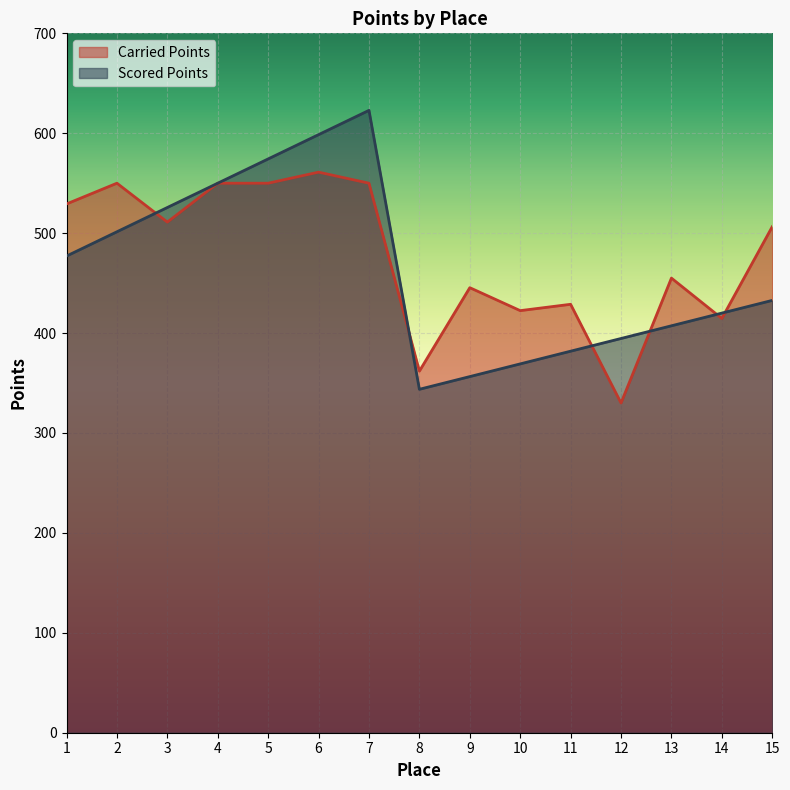

Reading right to left, what are all the values shown in this chart?

Carried Points: 15=506.5	14=414.6	13=455.0	12=330.0	11=428.8	10=422.5	9=445.4	8=361.9	7=550.0	6=561.1	5=550.0	4=550.0	3=511.1	2=550.0	1=529.2
Scored Points: 15=432.7	14=420.0	13=407.3	12=394.6	11=381.9	10=369.2	9=356.4	8=343.7	7=622.9	6=598.6	5=574.3	4=550.0	3=525.7	2=501.4	1=477.1